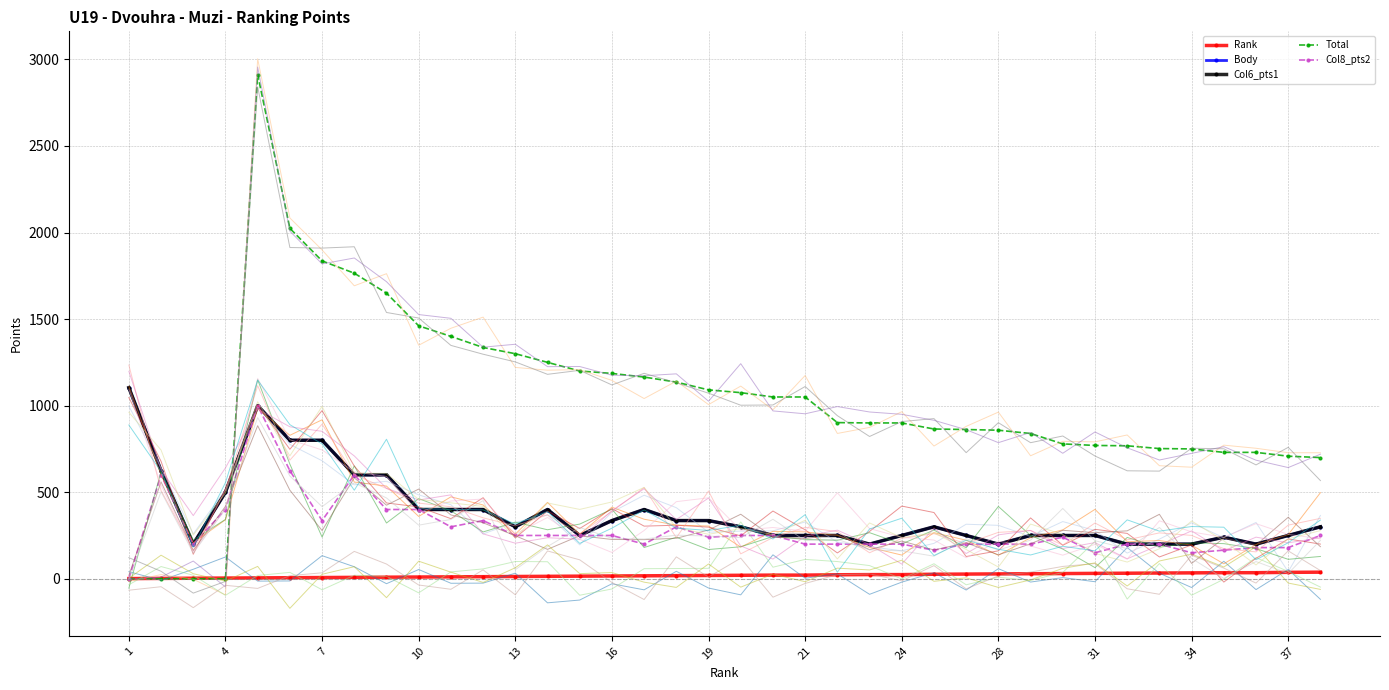

Between 13 and 21, which series saw the biggest shift?

Total